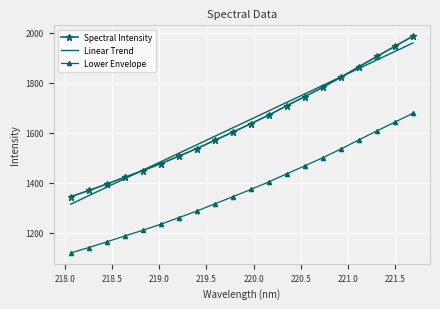

Reading right to left, transcribe all the data shown in this chart.

Spectral Intensity: 1986.6	1946.1	1905.5	1864.5	1822.3	1782.7	1745.2	1708.7	1671.3	1636.7	1603.1	1570.6	1537.3	1506.9	1476.9	1448.9	1422.7	1395.6	1369.5	1344.7
Linear Trend: 1959.4	1925.5	1891.6	1857.7	1823.8	1789.9	1756.0	1722.1	1688.2	1654.3	1620.4	1586.5	1552.5	1518.6	1484.7	1450.7	1416.8	1382.9	1348.9	1315.0
Lower Envelope: 1678.3	1643.1	1607.8	1572.1	1535.4	1500.9	1468.3	1436.6	1404.0	1373.9	1344.7	1316.4	1287.5	1261.0	1234.9	1210.6	1187.7	1164.1	1141.5	1119.8